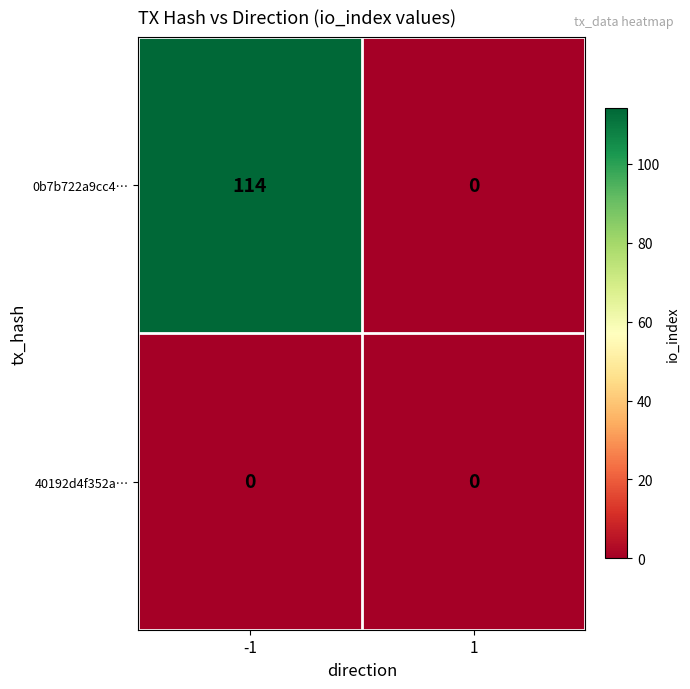

Which series has the largest range (max minus min)?

0b7b722a9cc4…